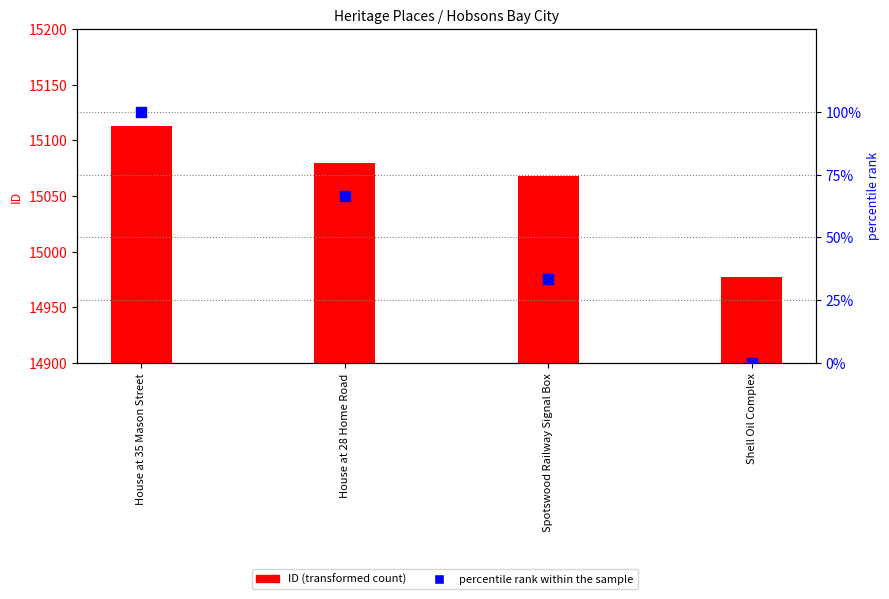

Which series reaches the minimum Y coordinate?

percentile rank within the sample